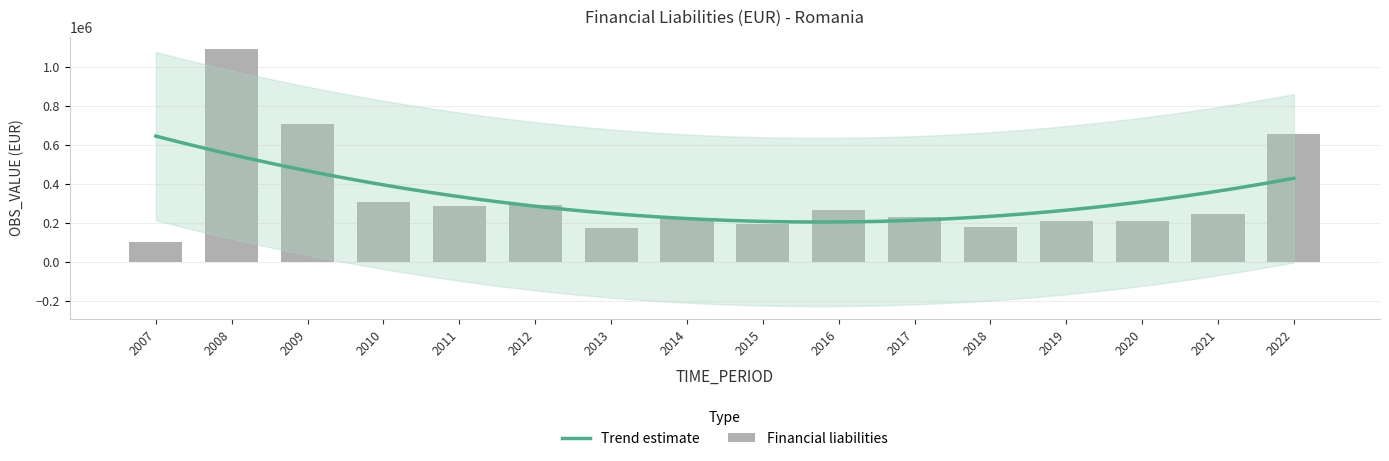

Which has a higher value, 2015 or 2019?

2019